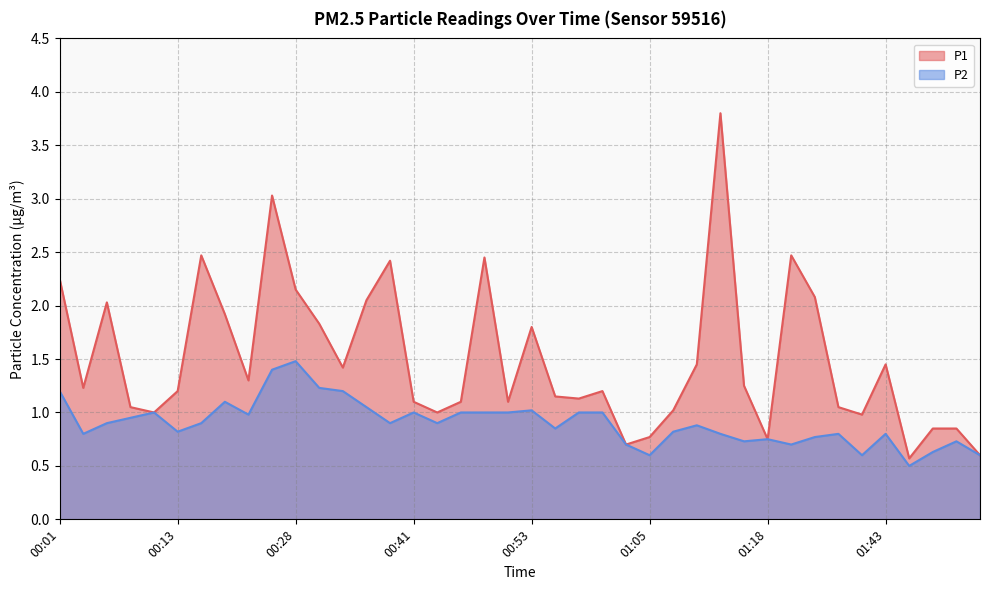

Rank the series by their maximum value, from lowest to highest.

P2, P1